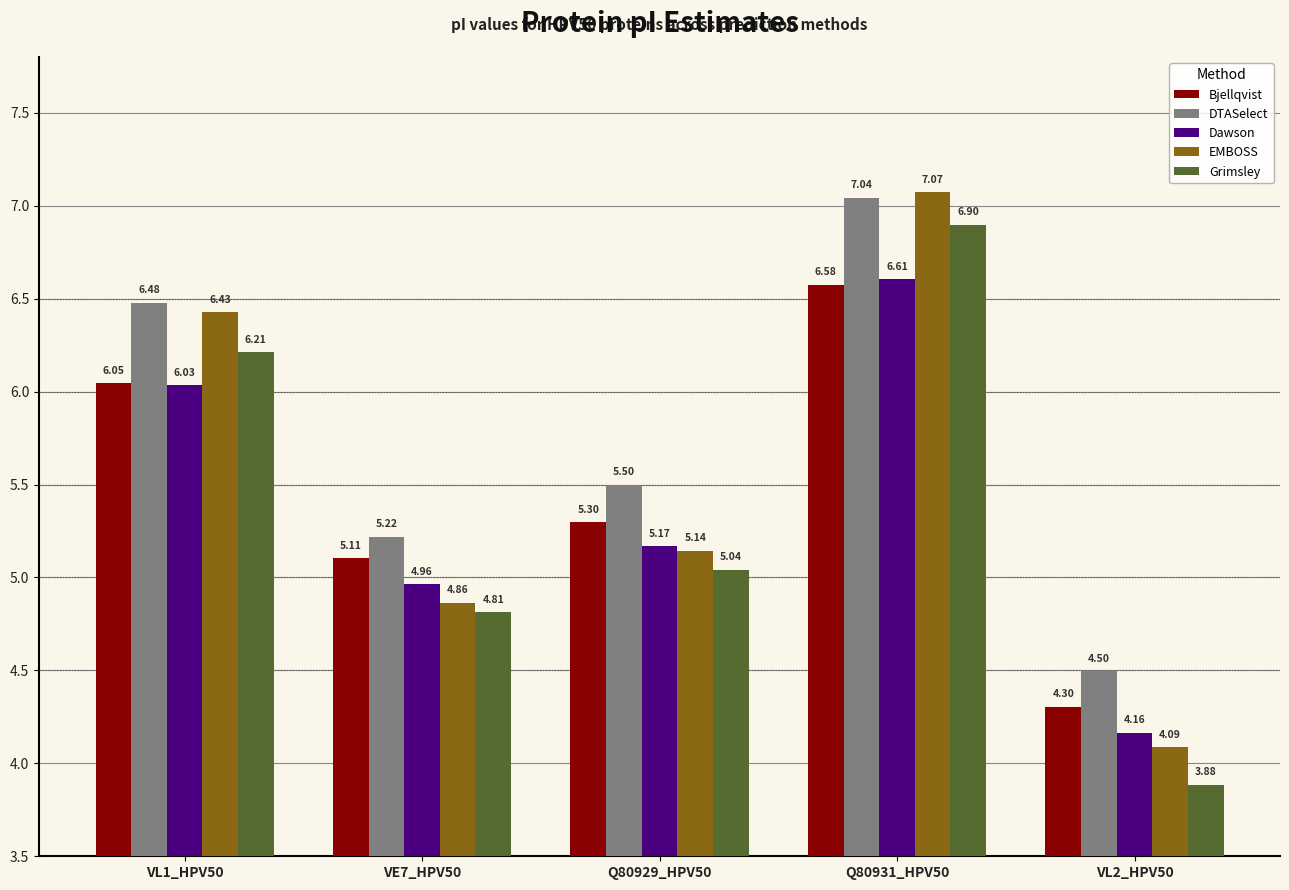

What are all the series names shown in the legend?

Bjellqvist, DTASelect, Dawson, EMBOSS, Grimsley